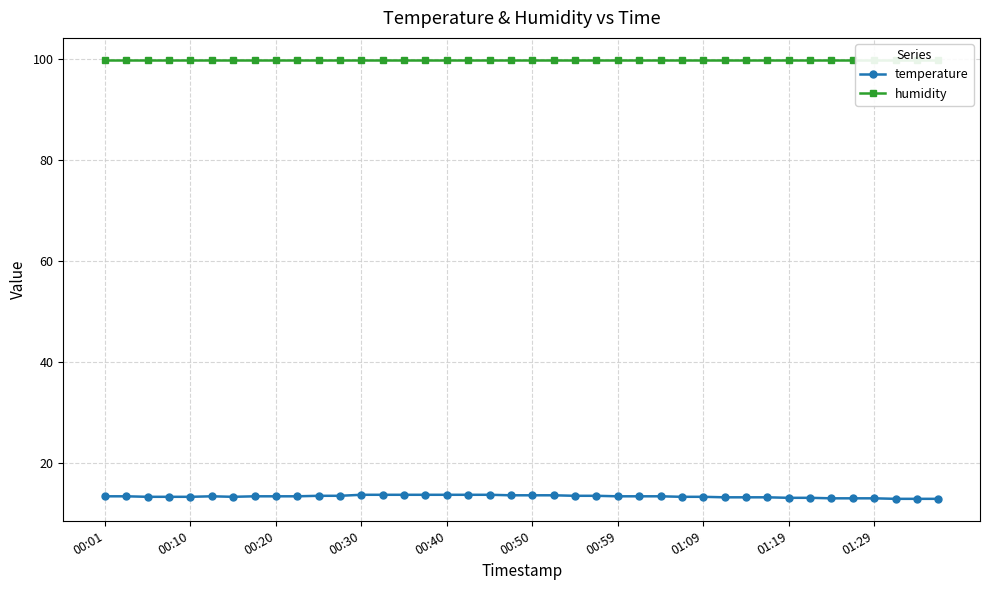

Rank the series at 31 from highest to lowest value.

humidity, temperature